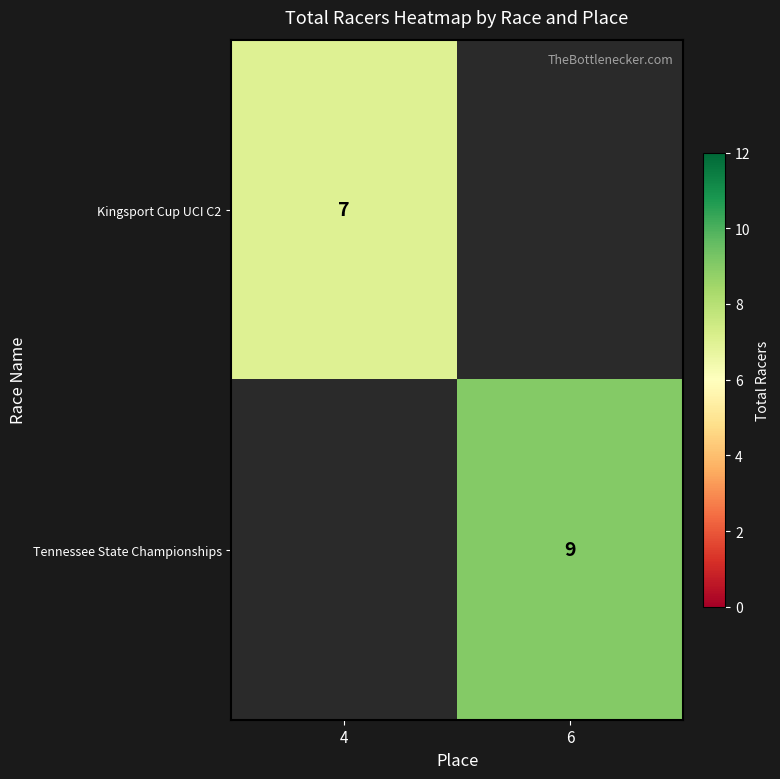

Which label corresponds to the smallest value in the chart?

4